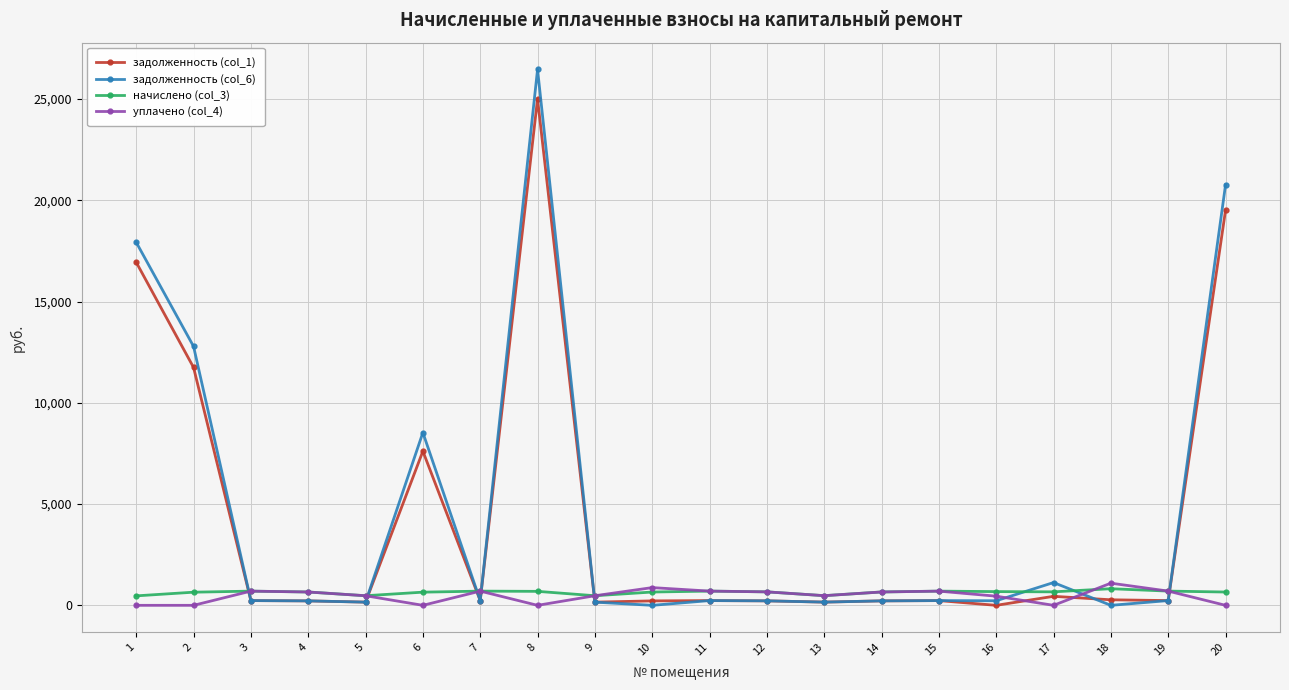

What is the highest value of the задолженность (col_6) series?

26459.0